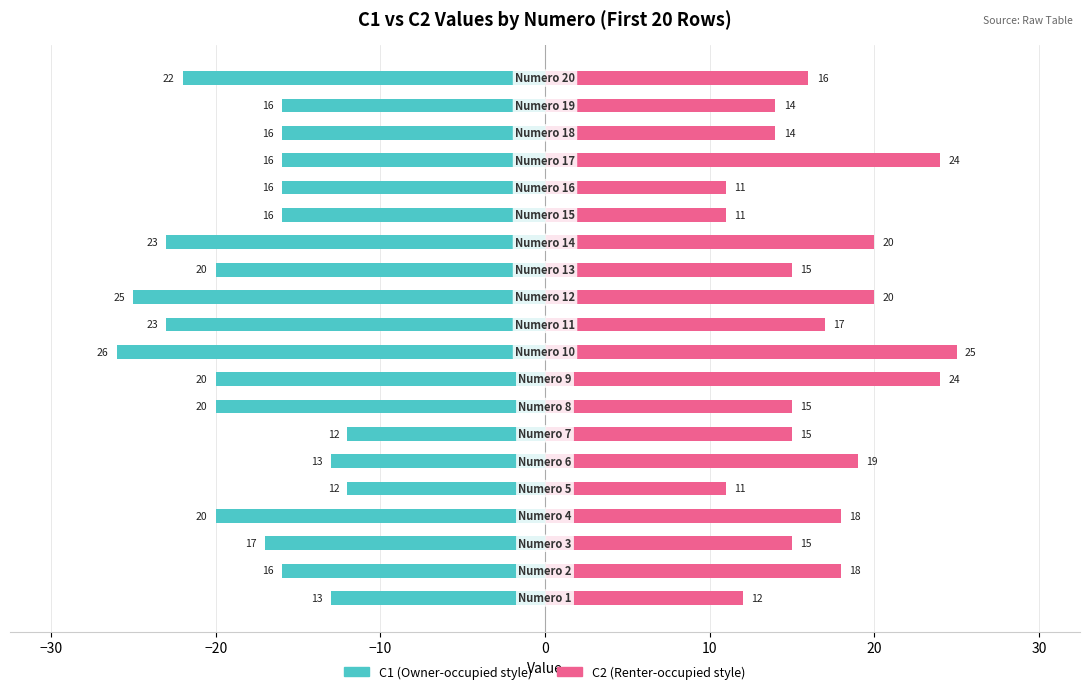

How many groups of bars are there?

20